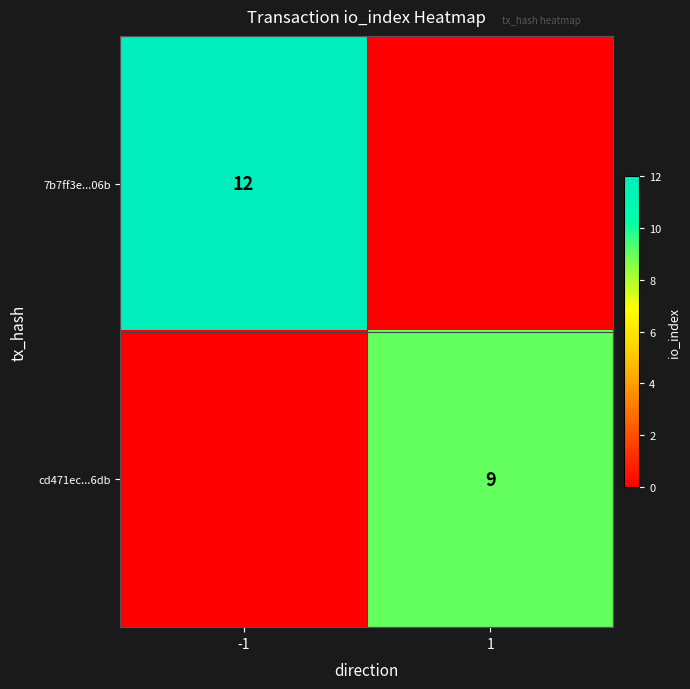

How many data points does each series have?

2